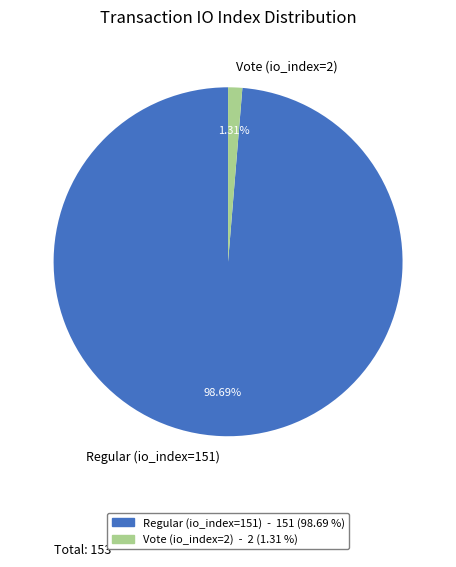

Rank the categories by value from highest to lowest.

Regular (io_index=151), Vote (io_index=2)